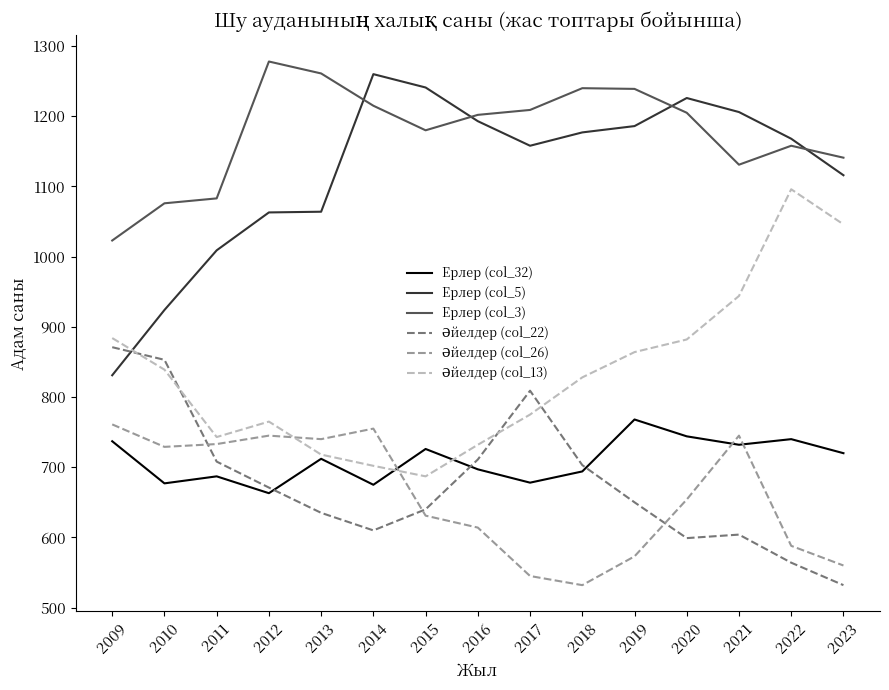

What is the minimum value shown in the chart?

532